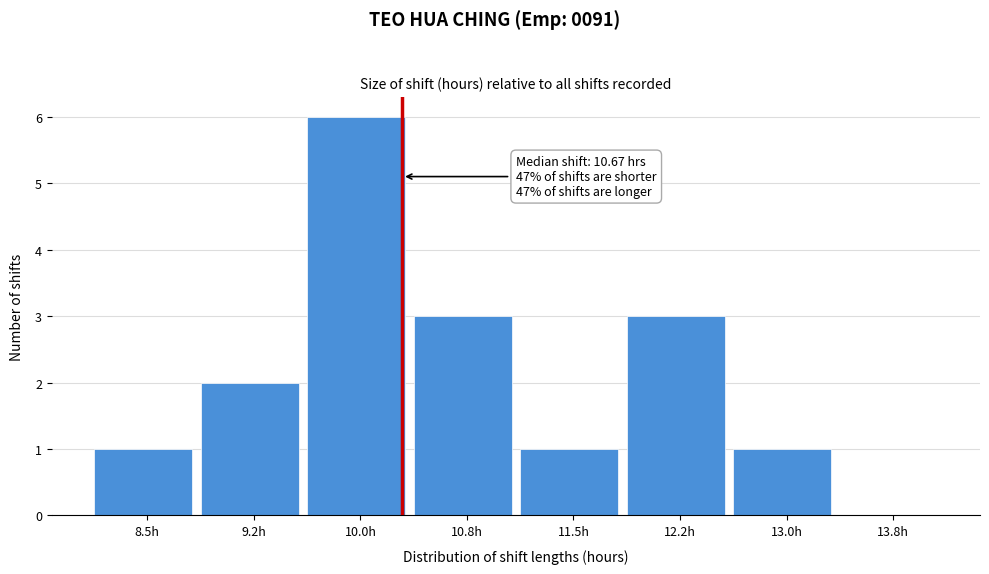

Reading left to right, what are all the values shown in this chart?

8.5h=1	9.2h=2	10.0h=6	10.8h=3	11.5h=1	12.2h=3	13.0h=1	13.8h=0